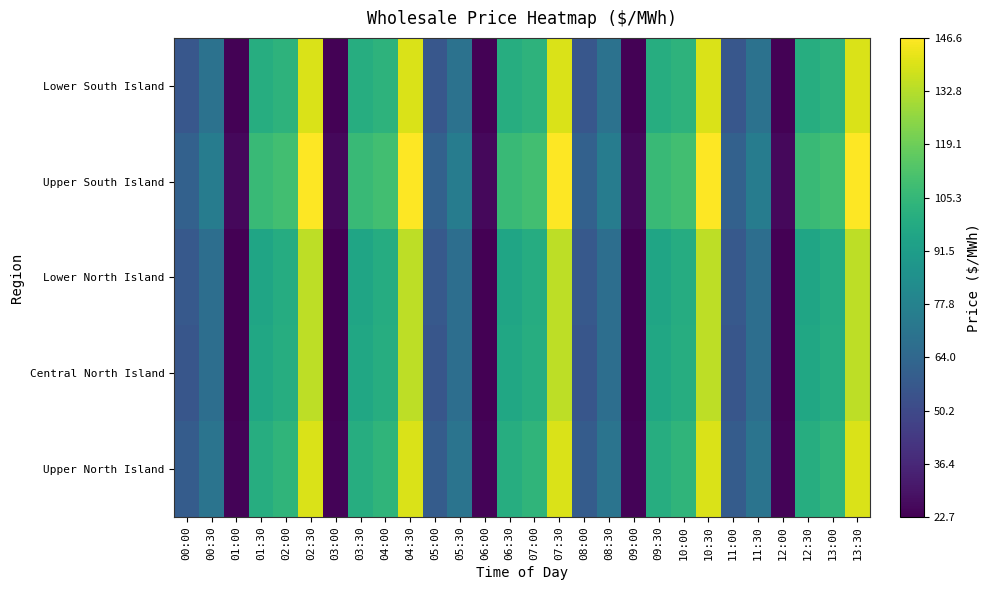

At how many categories does at least one series exceed 97?

15